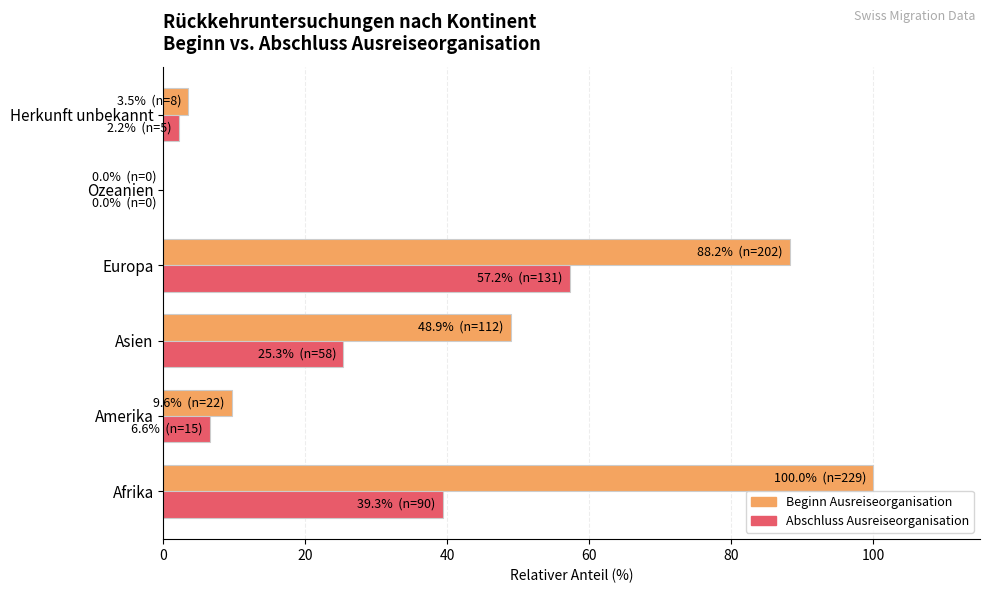

At which category is the sum across all series the highest?

Europa